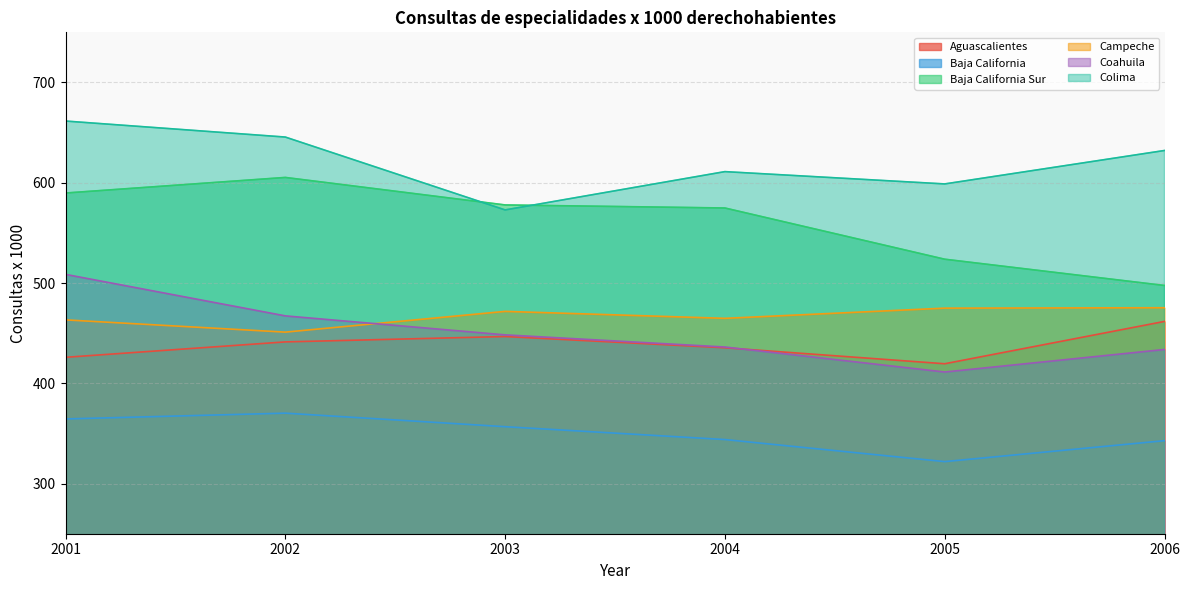

Which series changed the most between 2001 and 2003?

Colima